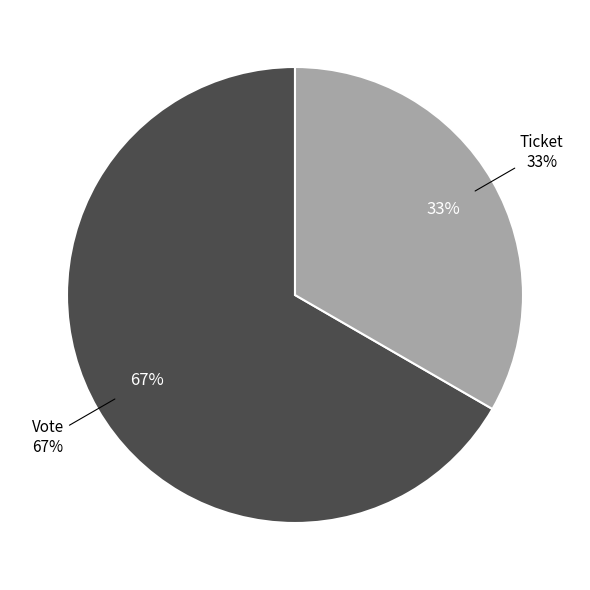

What is the largest slice in the pie chart?

Vote